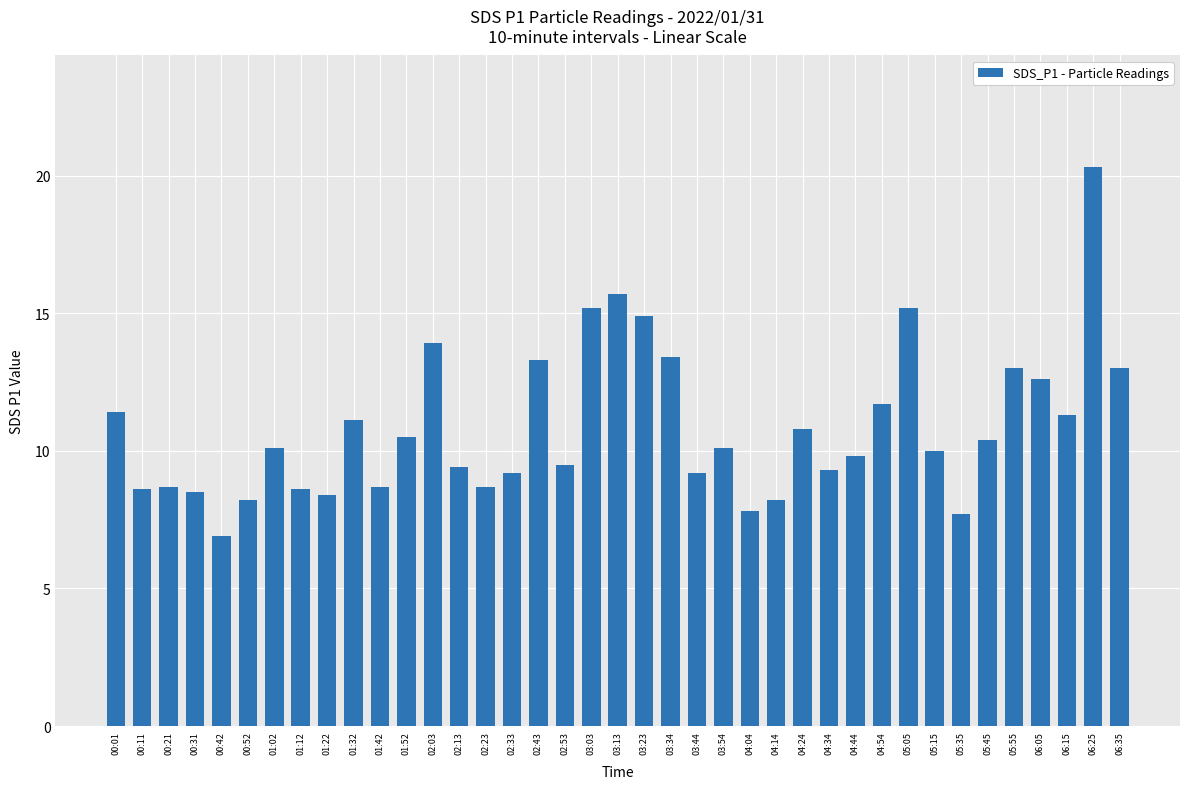

Are the bars grouped side by side (vs. stacked)?

No